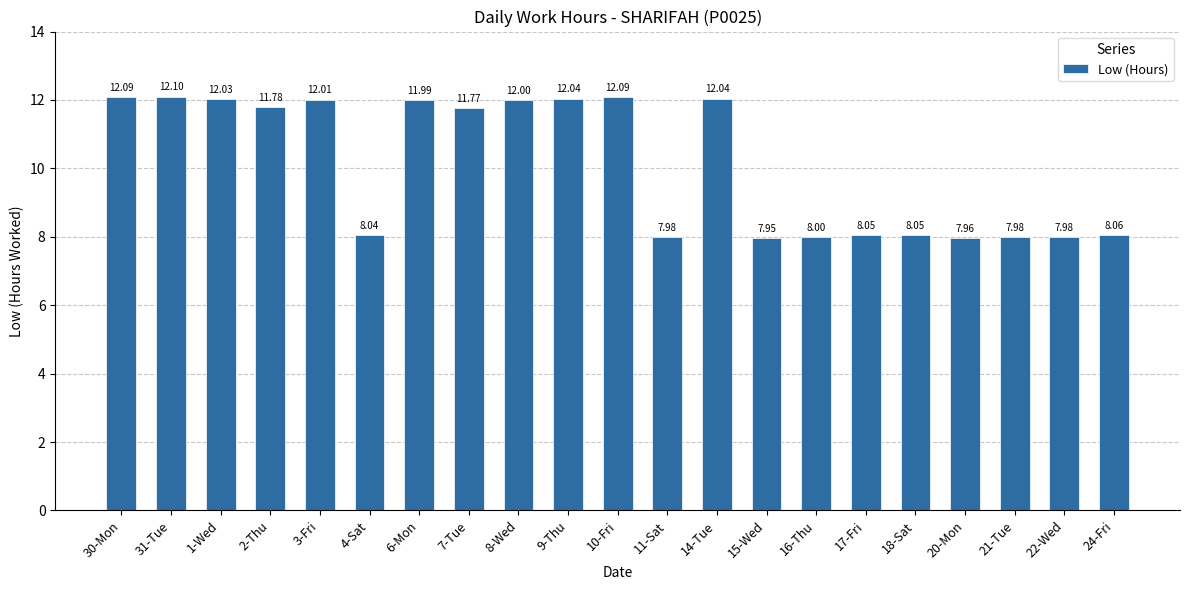

Approximately how many times larger is the value at 24-Fri compared to 30-Mon?

0.7